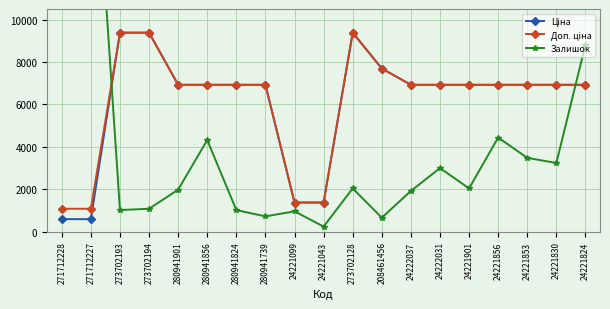

Reading right to left, list all the values displayed in this chart.

Ціна: 6925.7	6925.7	6925.7	6925.7	6925.7	6925.7	6925.7	7693.1	9384.0	1375.4	1375.4	6925.7	6925.7	6925.7	6925.7	9384.0	9384.0	589.9	589.9
Доп. ціна: 6925.7	6925.7	6925.7	6925.7	6925.7	6925.7	6925.7	7693.1	9384.0	1375.0	1375.0	6925.7	6925.7	6925.7	6925.7	9384.0	9384.0	1081.7	1081.7
Залишок: 8820.0	3240.0	3480.0	4440.0	2040.0	3000.0	1920.0	660.0	2040.0	240.0	960.0	720.0	1020.0	4320.0	1980.0	1080.0	1020.0	21540.0	19980.0